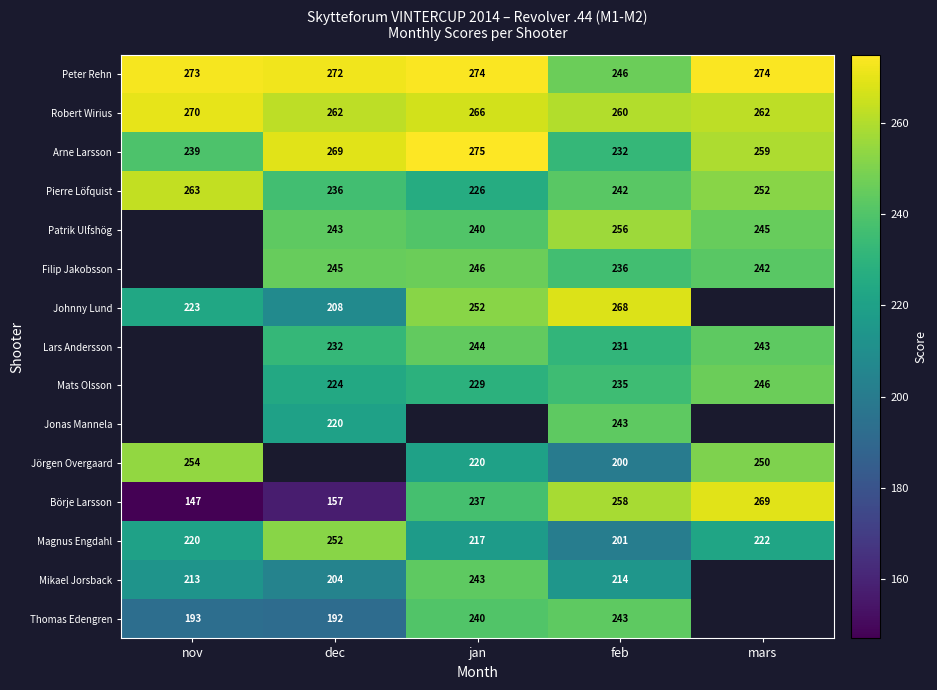

Is the value of Thomas Edengren at nov greater than the value of Jonas Mannela at feb?

No